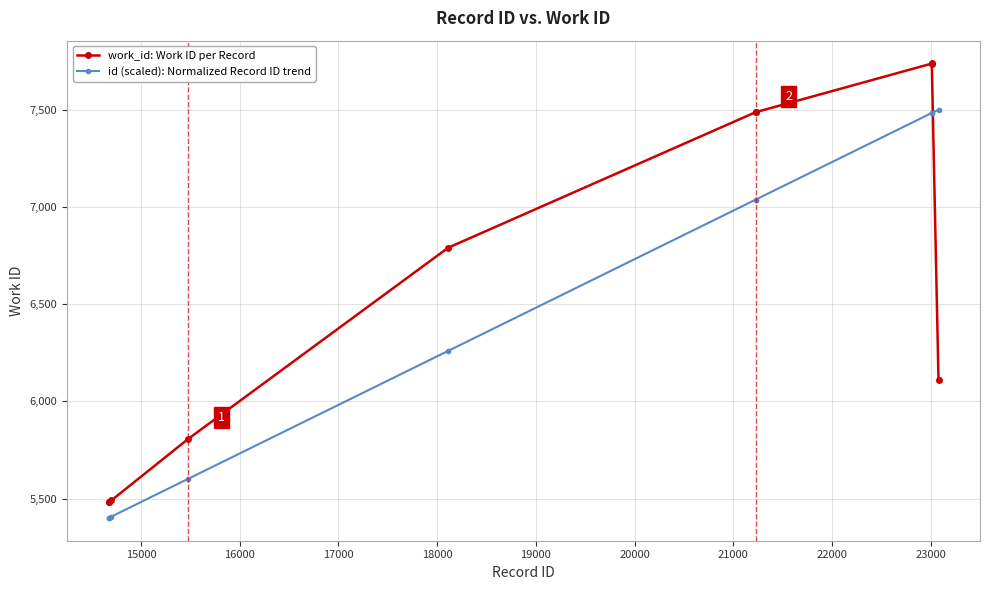

What is the value of the id (scaled): Normalized Record ID trend point at the 8th from the left?

7482.8